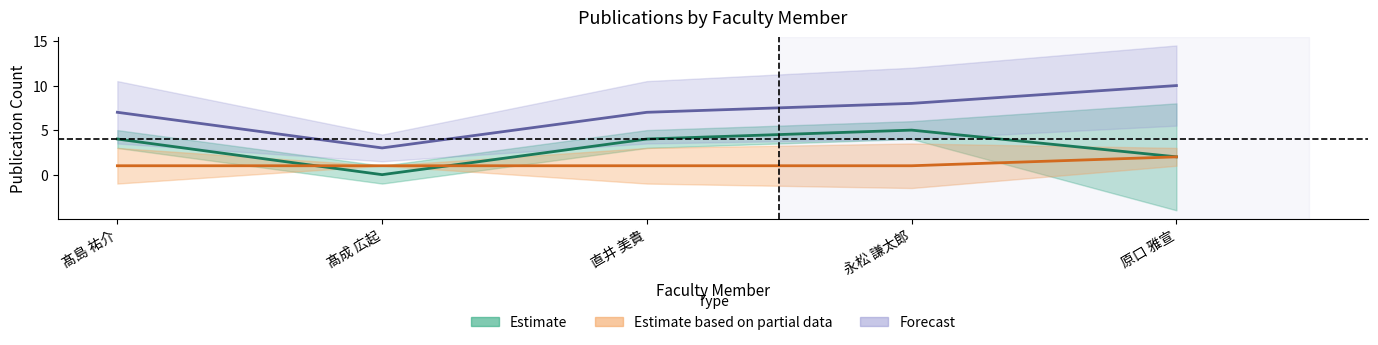

Which has a higher value, 髙成 広起 or 直井 美貴?

直井 美貴